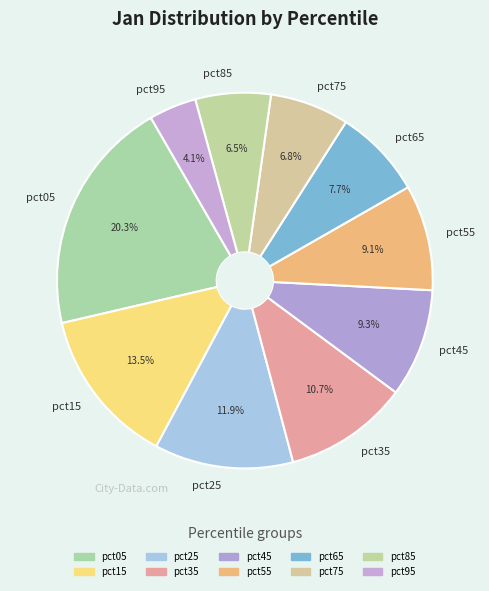

How much of the chart is everything except pct35?

89.3%